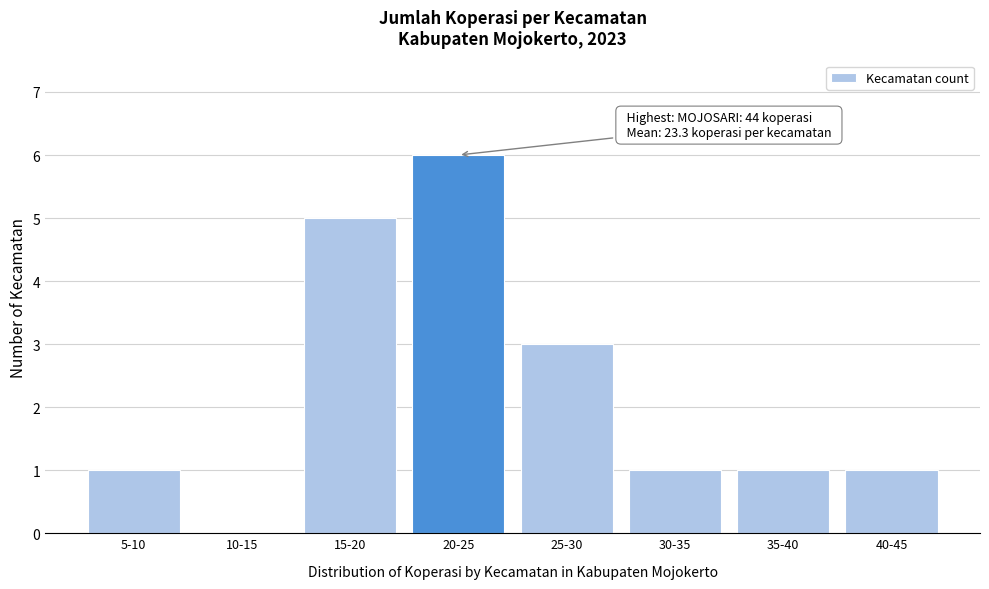

Reading left to right, extract all data points from this chart.

5-10=1	10-15=0	15-20=5	20-25=6	25-30=3	30-35=1	35-40=1	40-45=1